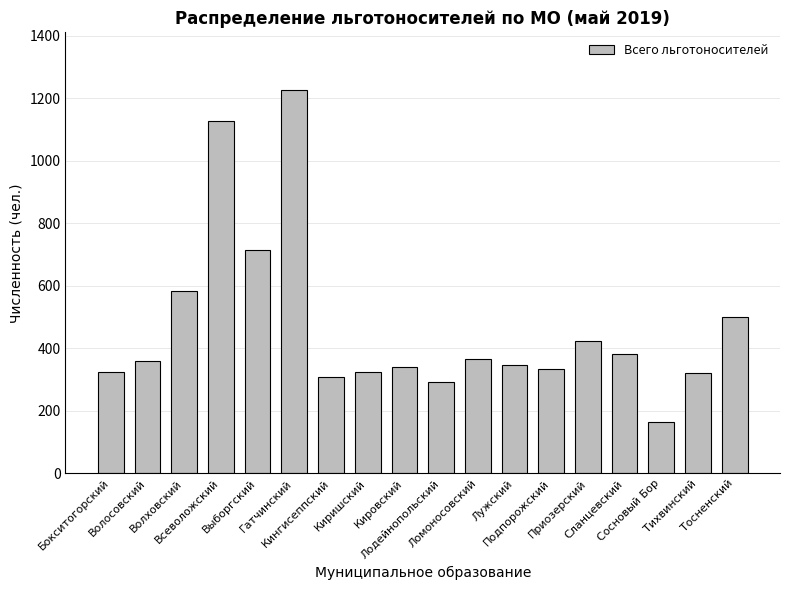

What is the difference between the maximum and second lowest values?

935